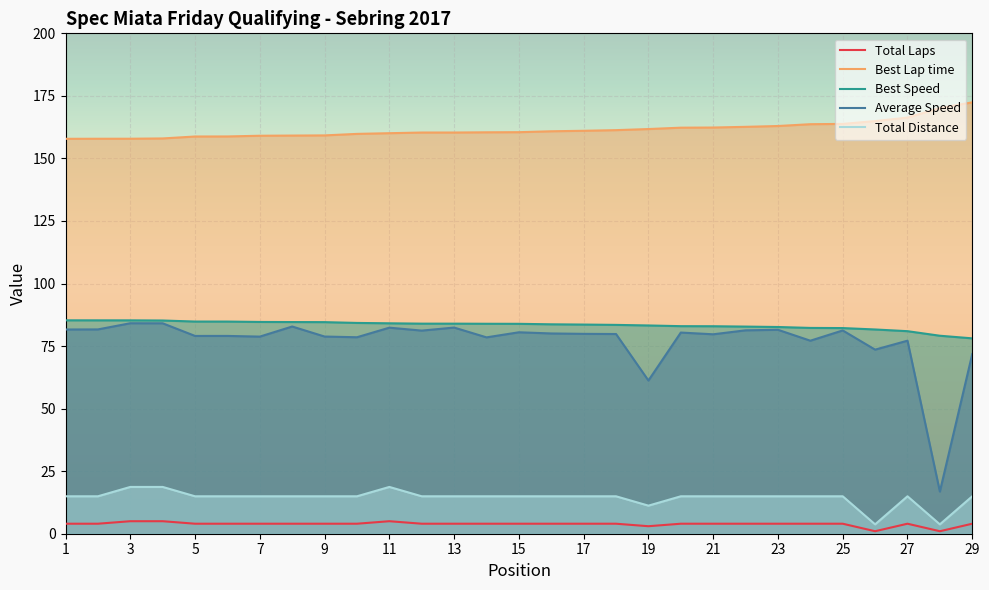

What is the sum of all Total Distance values?

418.9